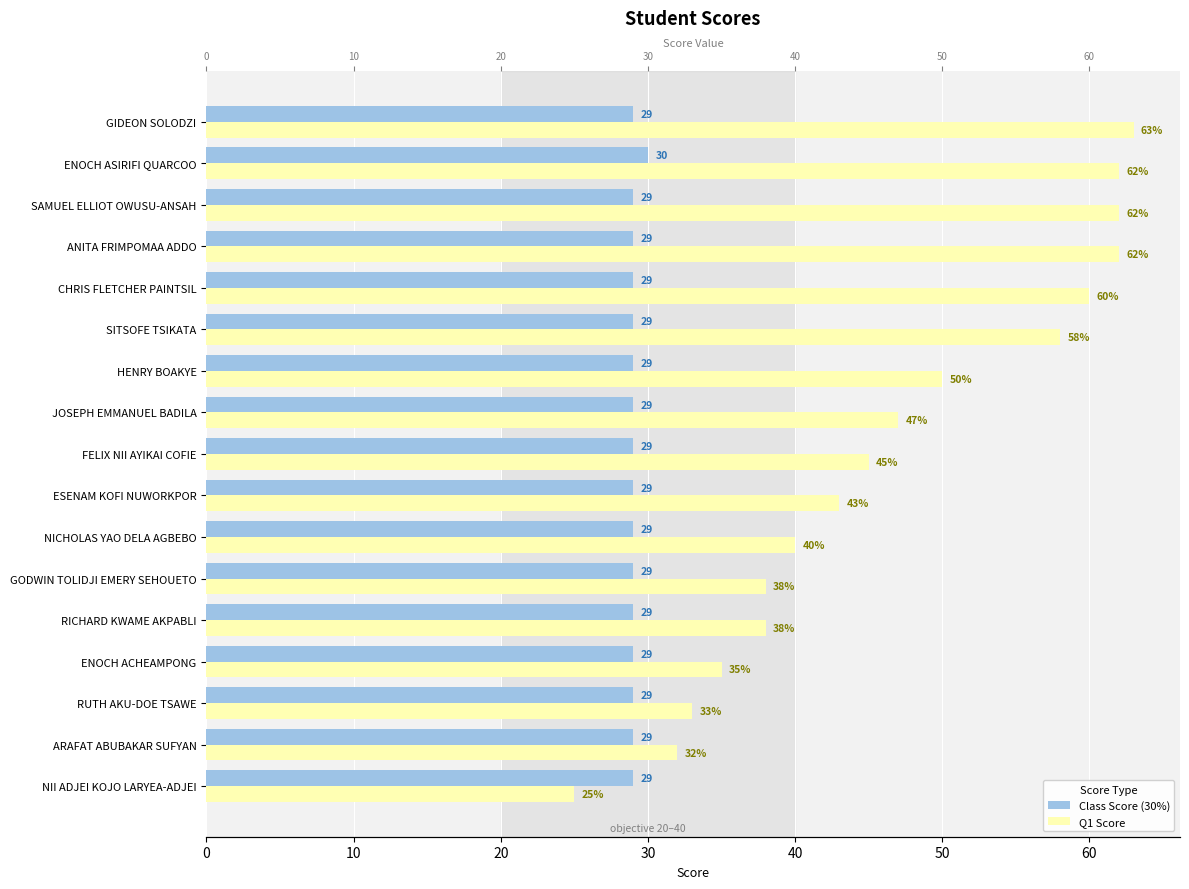

What is the total value across all series at RUTH AKU-DOE TSAWE?

62